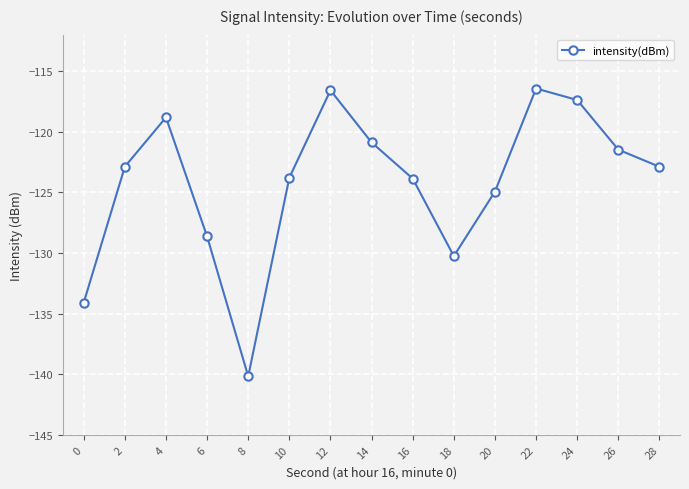

At which label is the value closest to -128?

6